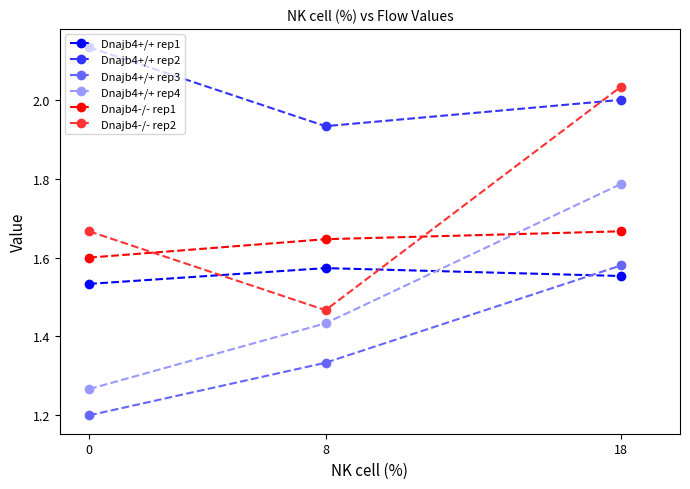

True or false: Dnajb4-/- rep1 has a value of 2.4 at 8.

False